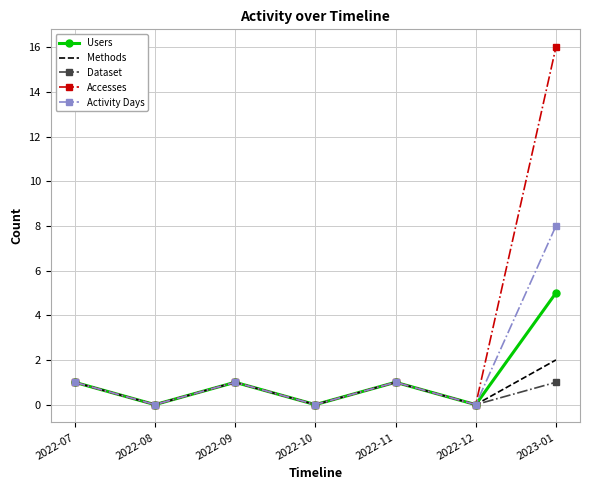

What is the difference between the maximum and minimum values in the Users series?

5